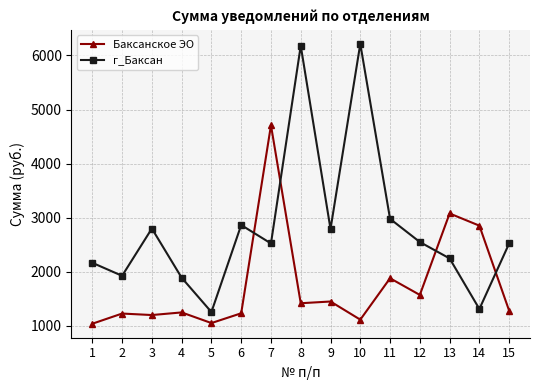

What is the lowest value of the г_Баксан series?

1255.0